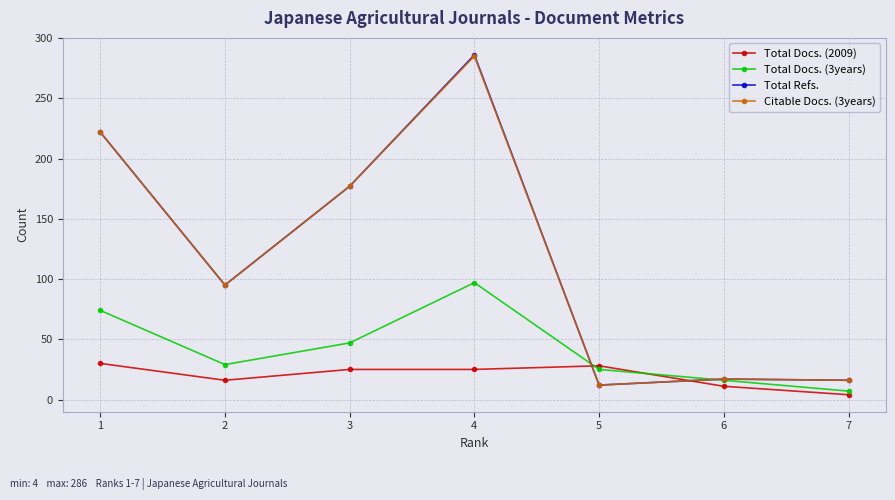

What is the difference between the maximum and minimum values in the Total Docs. (2009) series?

26